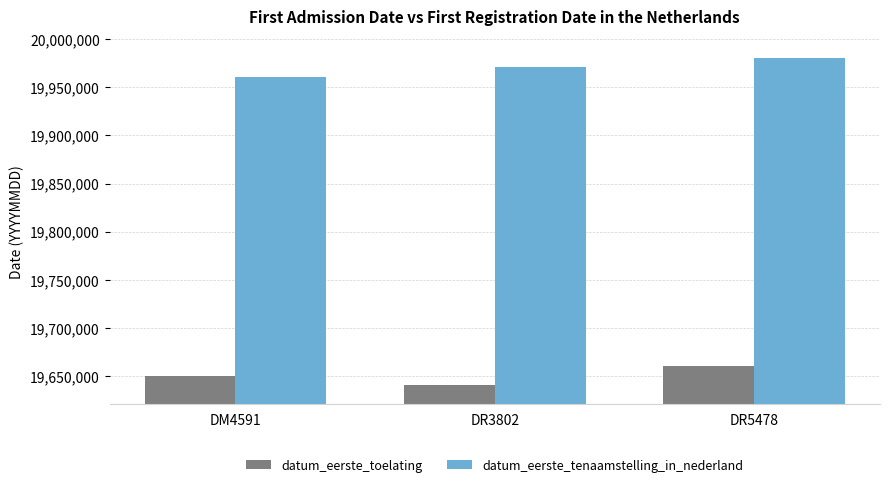

Reading left to right, list all the values displayed in this chart.

datum_eerste_toelating: 19650228	19640630	19660228
datum_eerste_tenaamstelling_in_nederland: 19960930	19971014	19980106